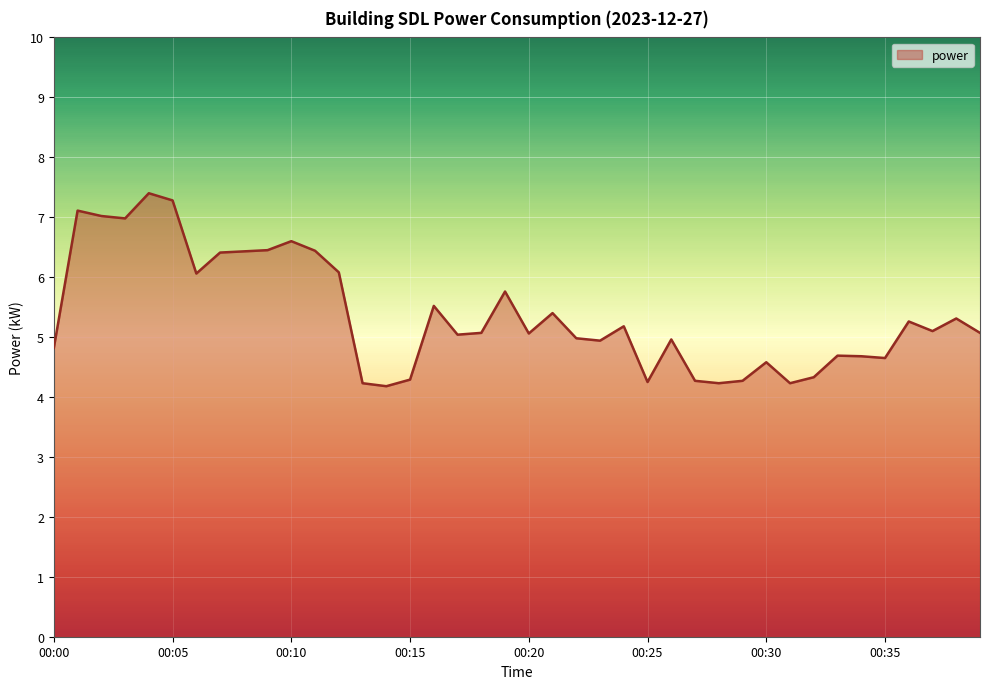

How many lines are shown in the chart?

1